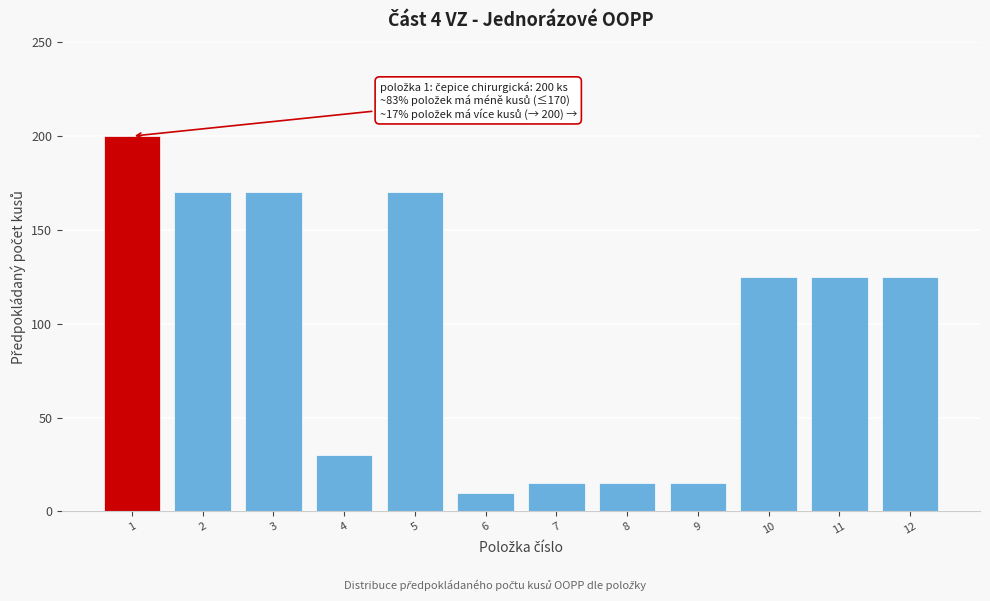

Reading right to left, transcribe all the data shown in this chart.

12=125	11=125	10=125	9=15	8=15	7=15	6=10	5=170	4=30	3=170	2=170	1=200